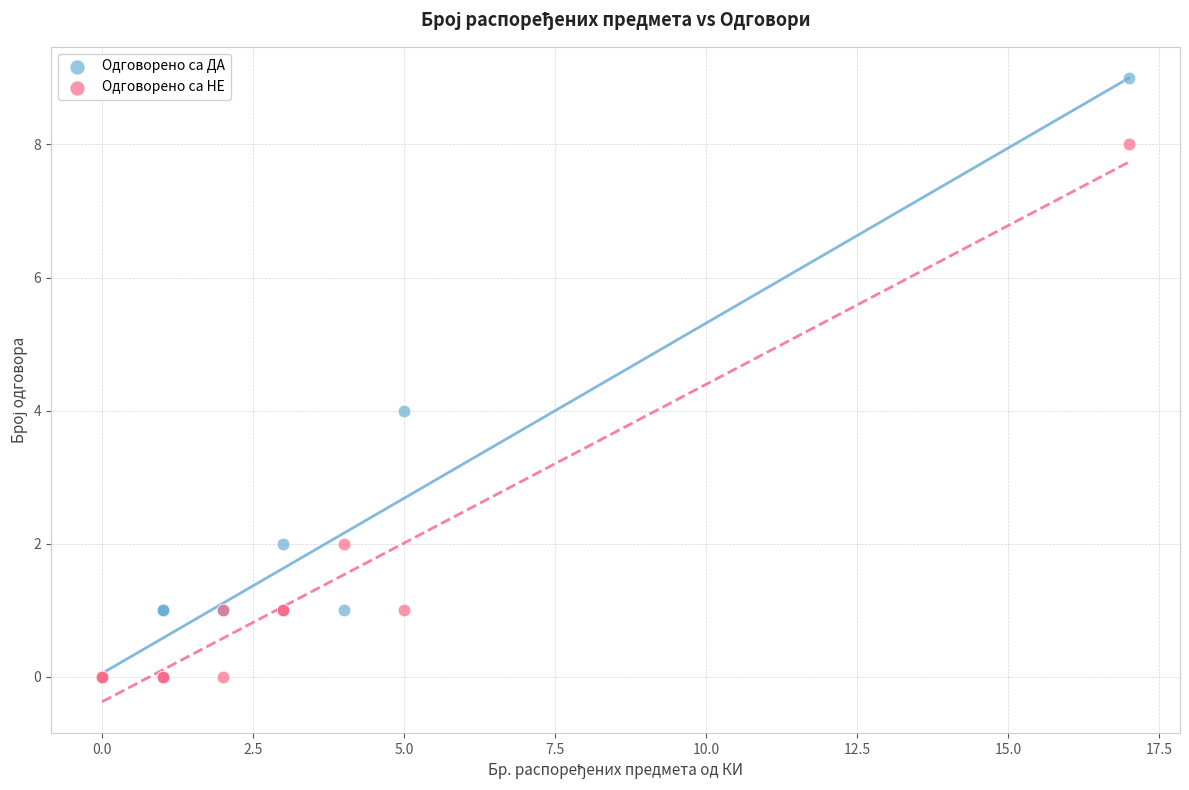

What are all the series names shown in the legend?

Одговорено са ДА, Одговорено са НЕ